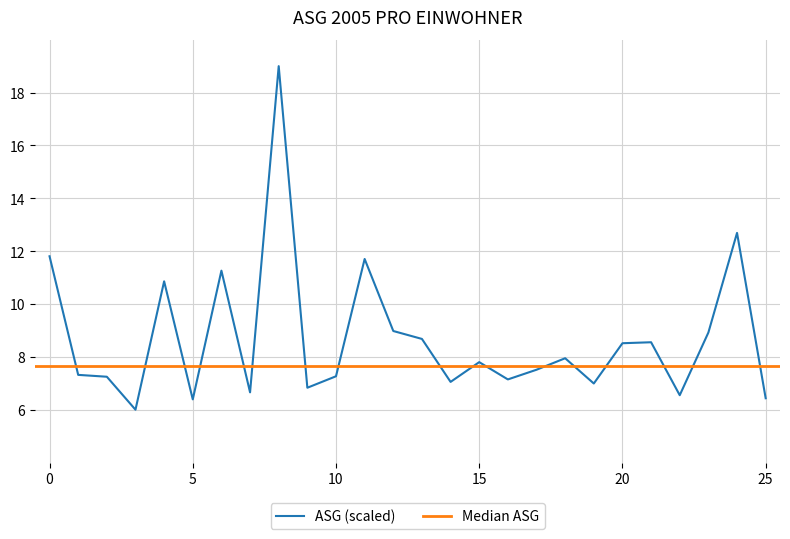

What is the smallest value displayed?

6.0